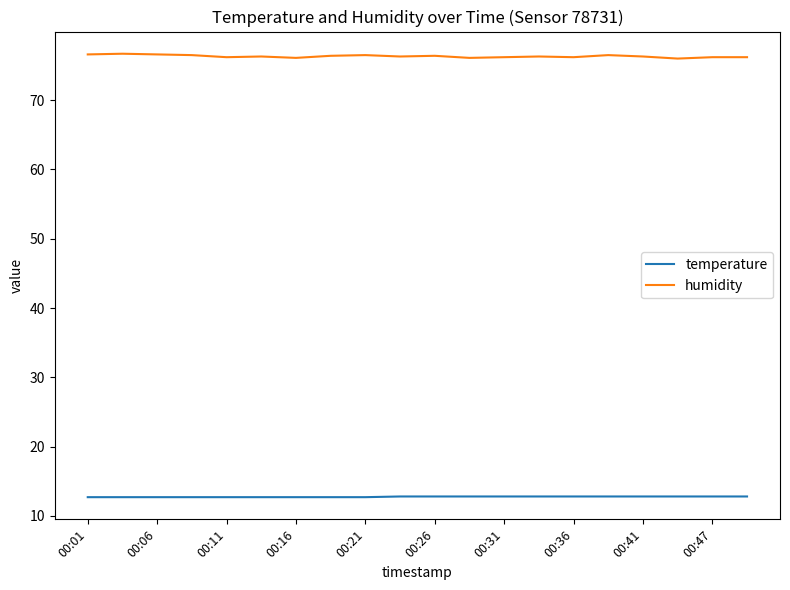

What is the lowest value of the humidity series?

76.0